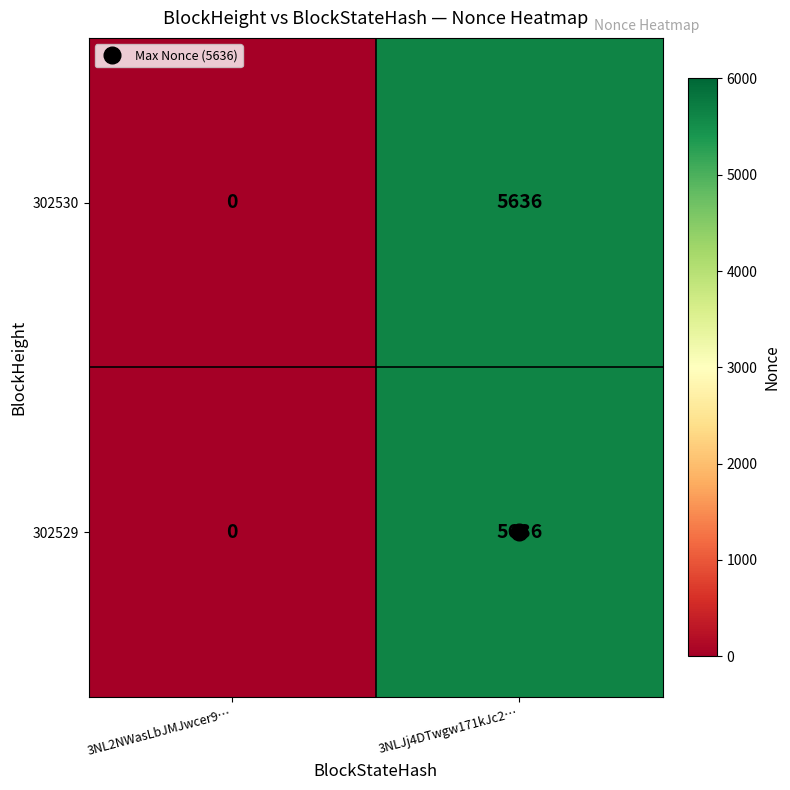

How many series are shown in this chart?

2